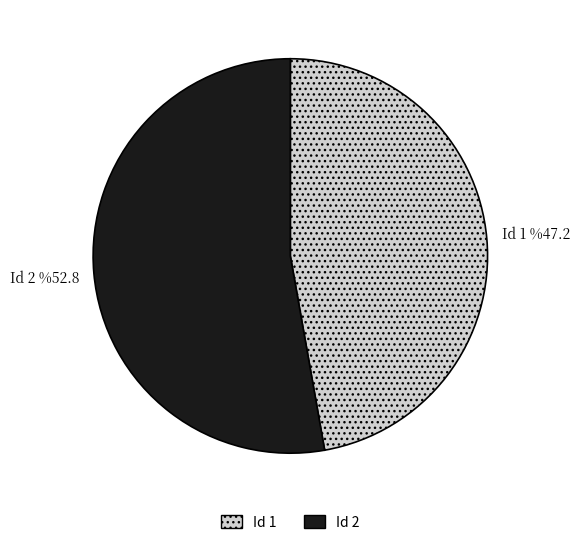

Do Id 2 and Id 1 together represent more than half of the pie?

Yes